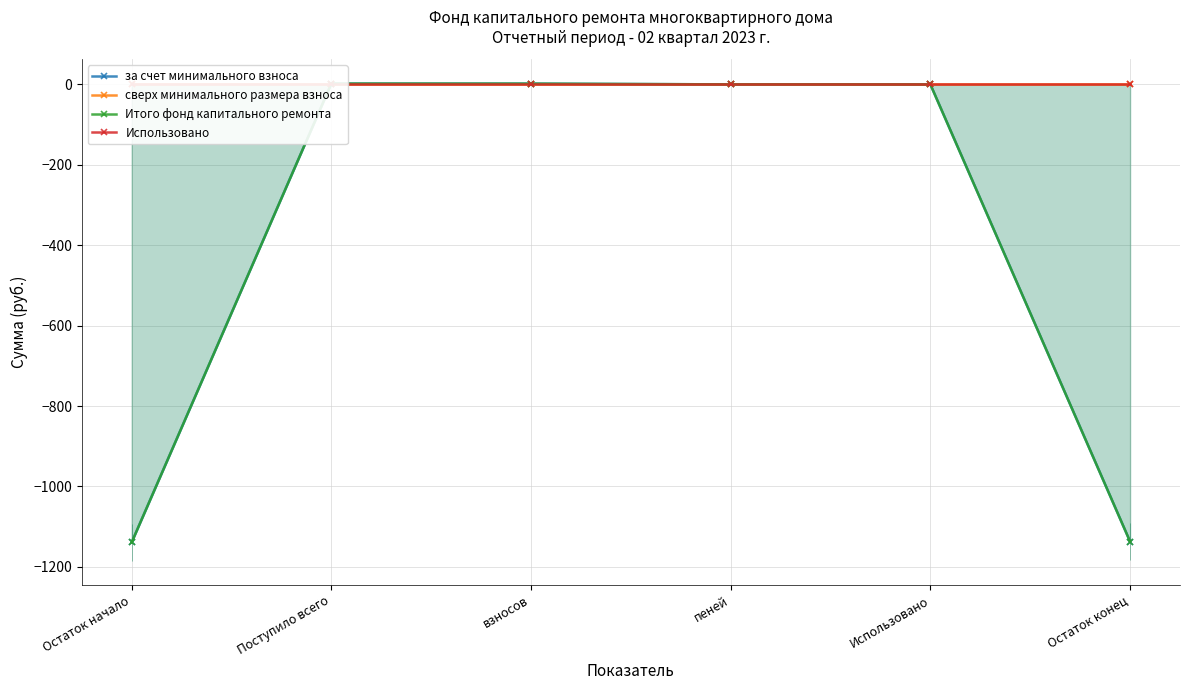

Reading left to right, list all the values displayed in this chart.

за счет минимального взноса: Остаток начало=-1139.1	Поступило всего=2.1	взносов=2.0	пеней=0.1	Использовано=0.0	Остаток конец=-1137.0
сверх минимального размера взноса: Остаток начало=0.0	Поступило всего=0.0	взносов=0.0	пеней=0.0	Использовано=0.0	Остаток конец=0.0
Итого фонд капитального ремонта: Остаток начало=-1139.1	Поступило всего=2.1	взносов=2.0	пеней=0.1	Использовано=0.0	Остаток конец=-1137.0
Использовано: Остаток начало=0.0	Поступило всего=0.0	взносов=0.0	пеней=0.0	Использовано=0.0	Остаток конец=0.0